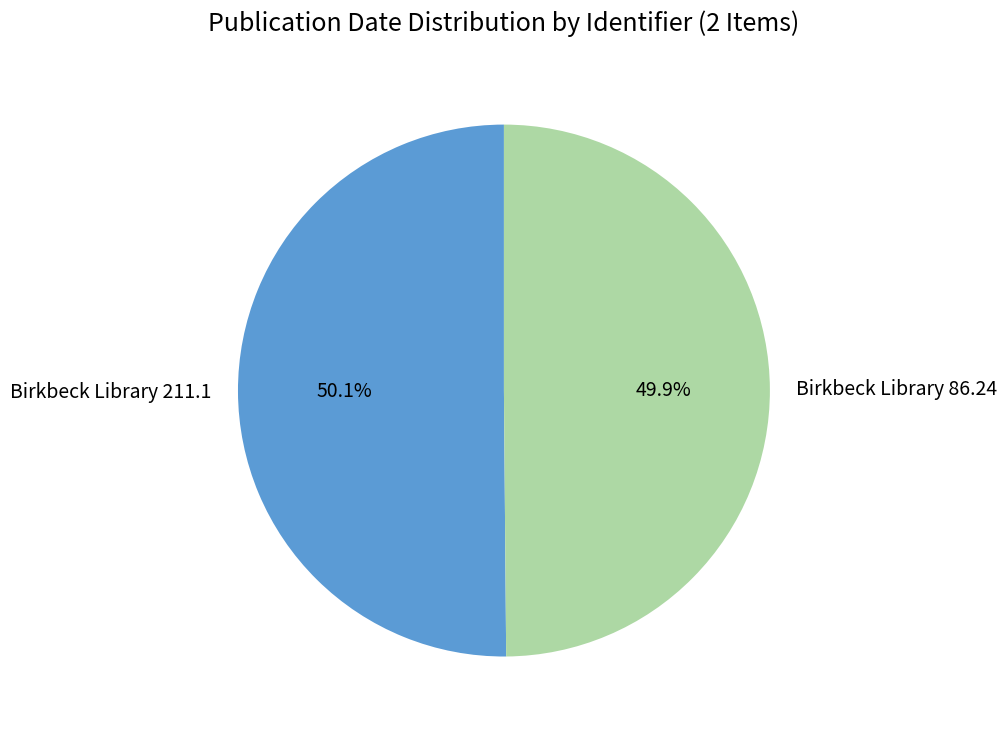

Does any single category account for the majority?

Yes